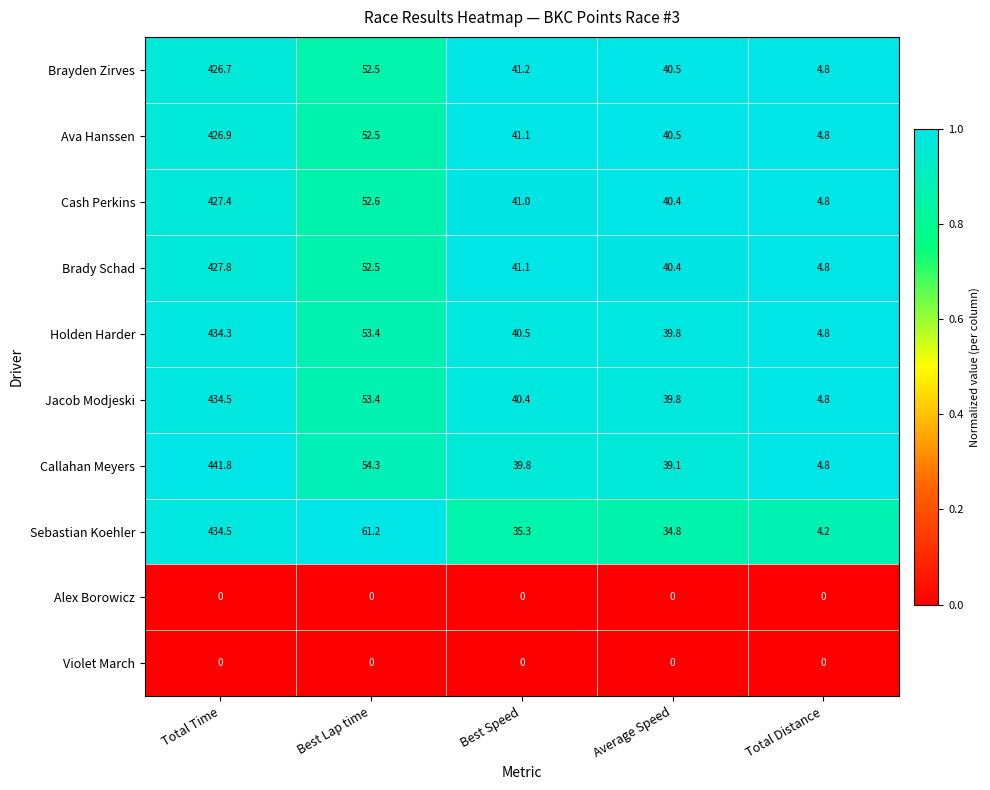

How many distinct data groups are displayed?

10